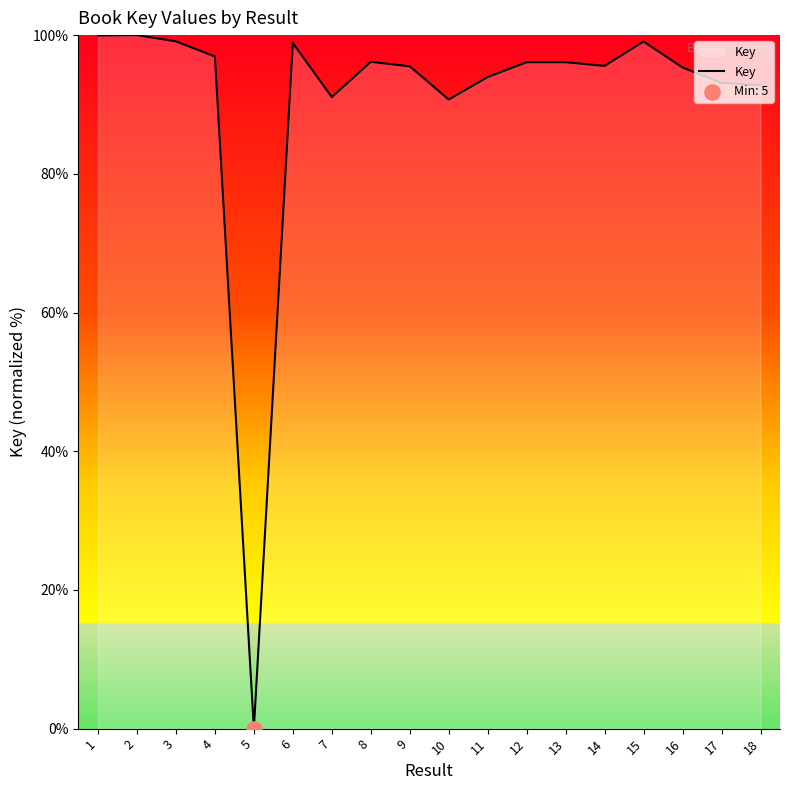

Approximately how many times larger is the value at 1 compared to 14?

1.0